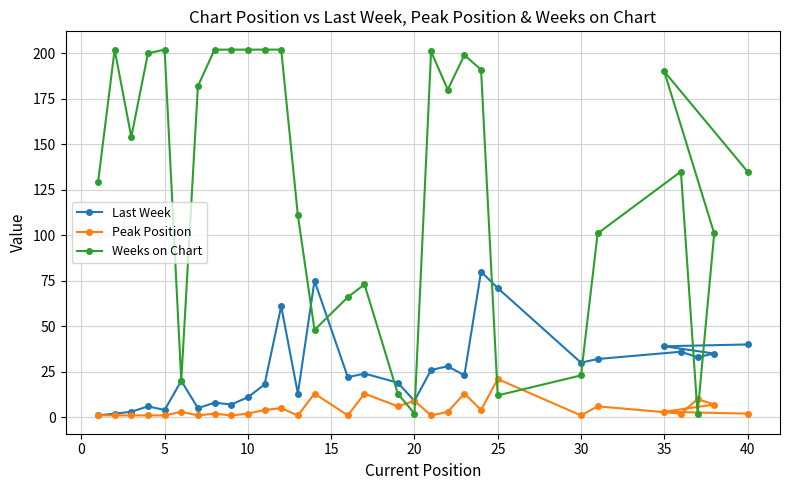

Reading right to left, transcribe all the data shown in this chart.

Last Week: 40	35	33	36	39	32	30	71	80	23	28	26	9	19	24	22	75	13	61	18	11	7	8	5	20	4	6	3	2	1
Peak Position: 2	7	10	2	3	6	1	21	4	13	3	1	9	6	13	1	13	1	5	4	2	1	2	1	3	1	1	1	1	1
Weeks on Chart: 135	101	2	135	190	101	23	12	191	199	180	201	2	13	73	66	48	111	202	202	202	202	202	182	20	202	200	154	202	129